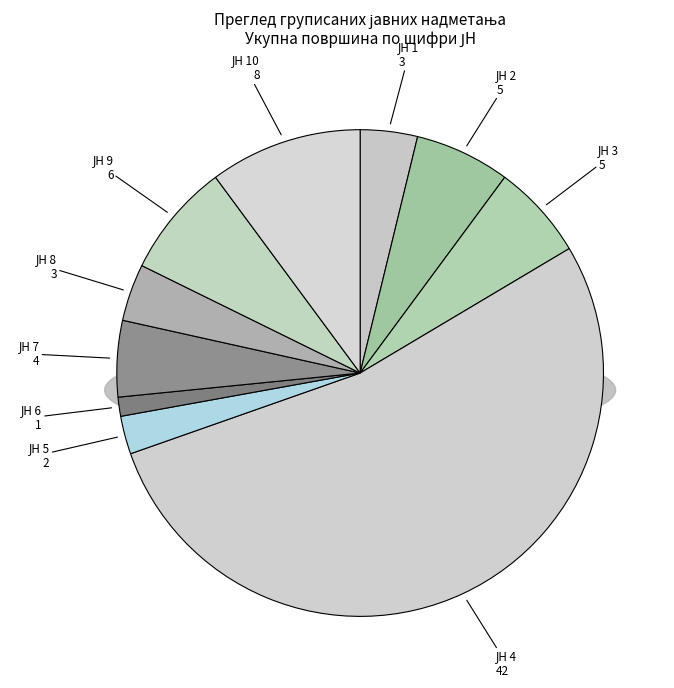

To the nearest percent, what percentage of the pie is ЈН 7?

5%